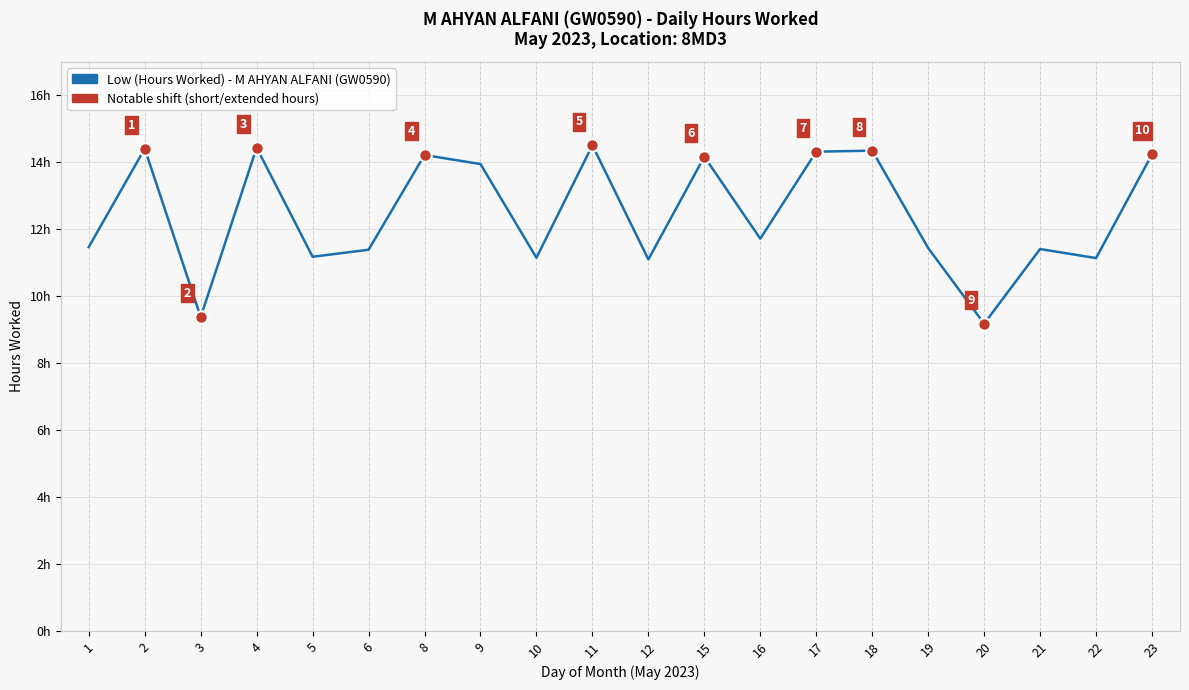

Does the chart have visible grid lines?

Yes